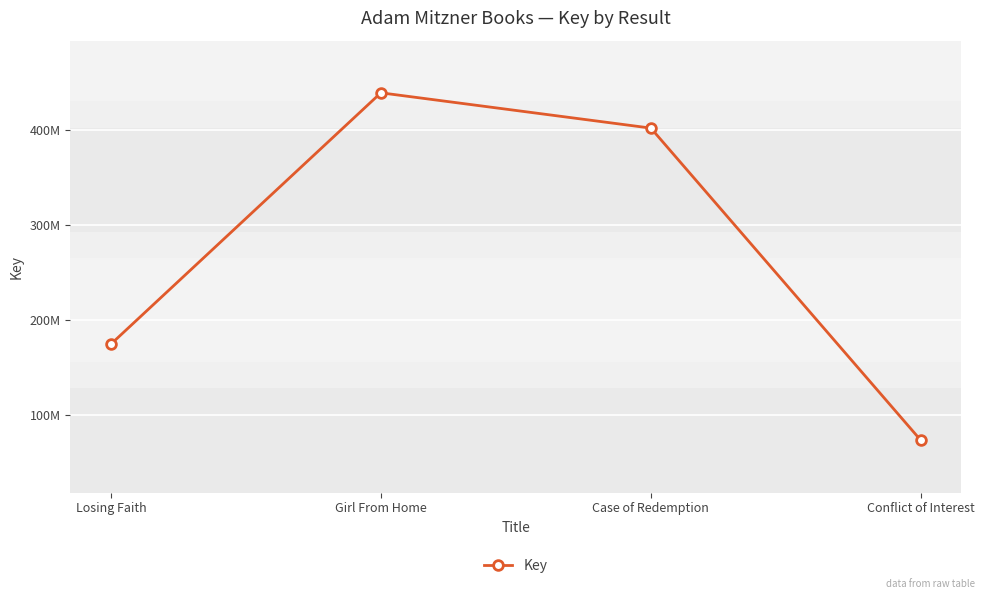

Is this an area chart (filled region under the line)?

No